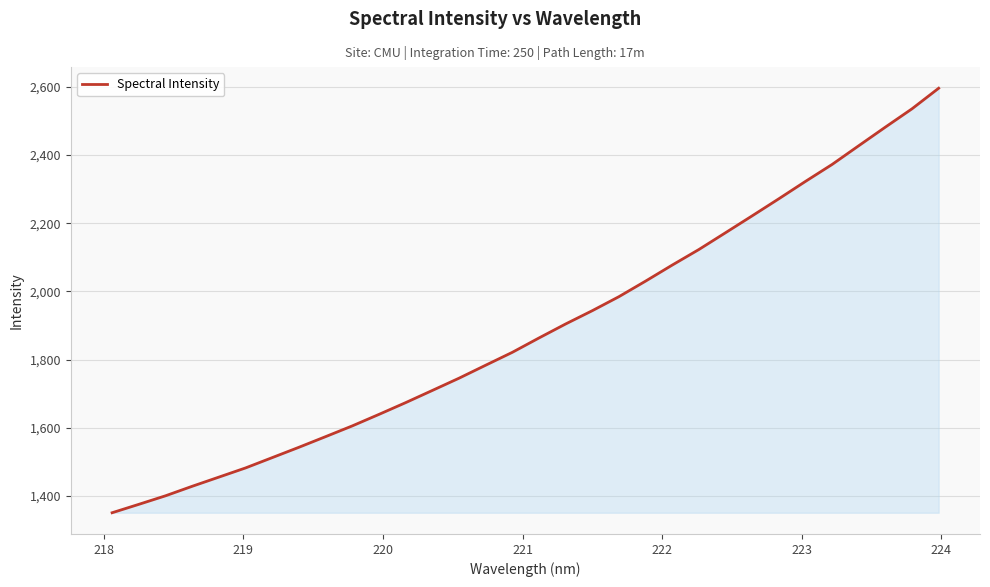

Count the number of categories in the chart.

32